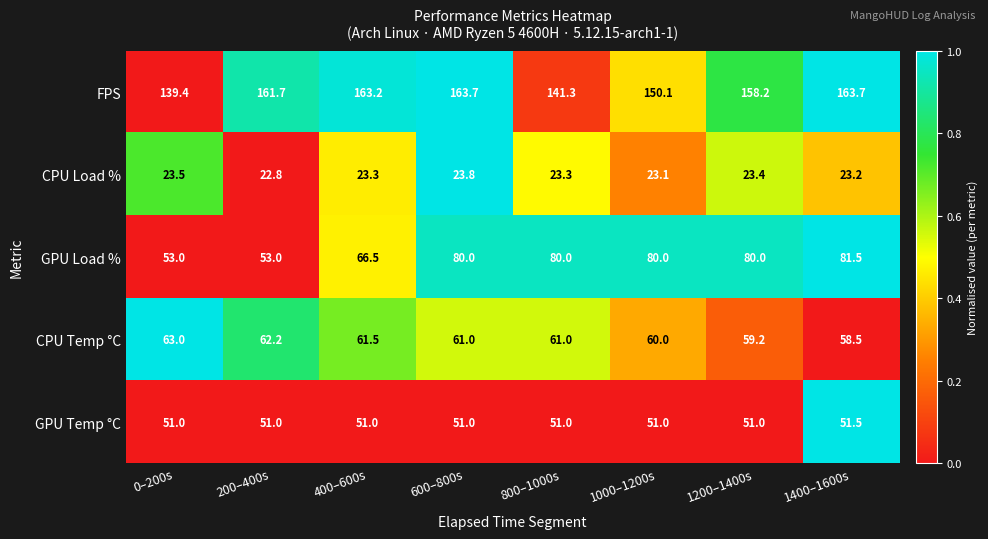

Between 200–400s and 1200–1400s, which series saw the biggest shift?

GPU Load %